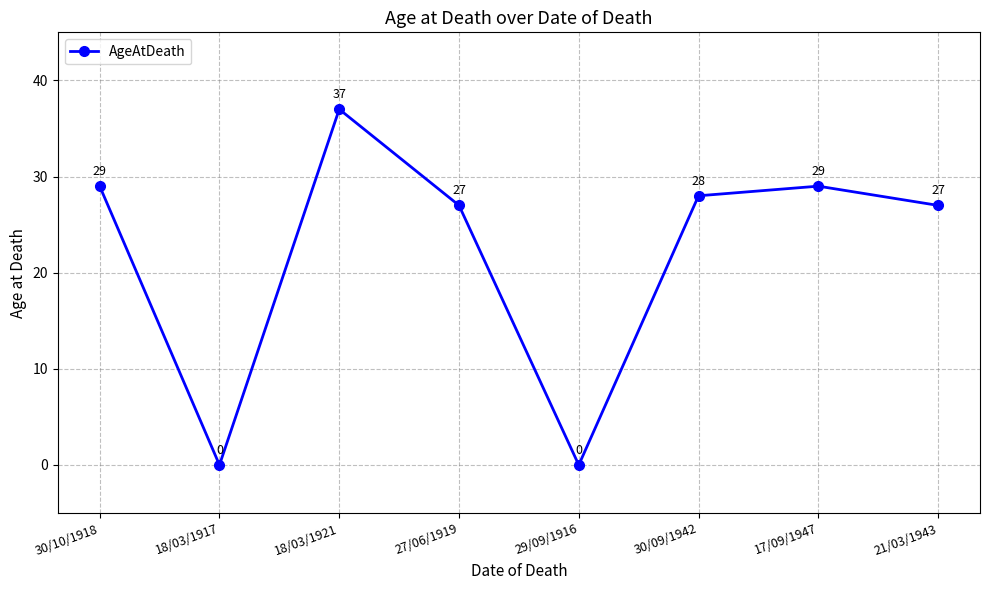

What position from the right is 21/03/1943?

1